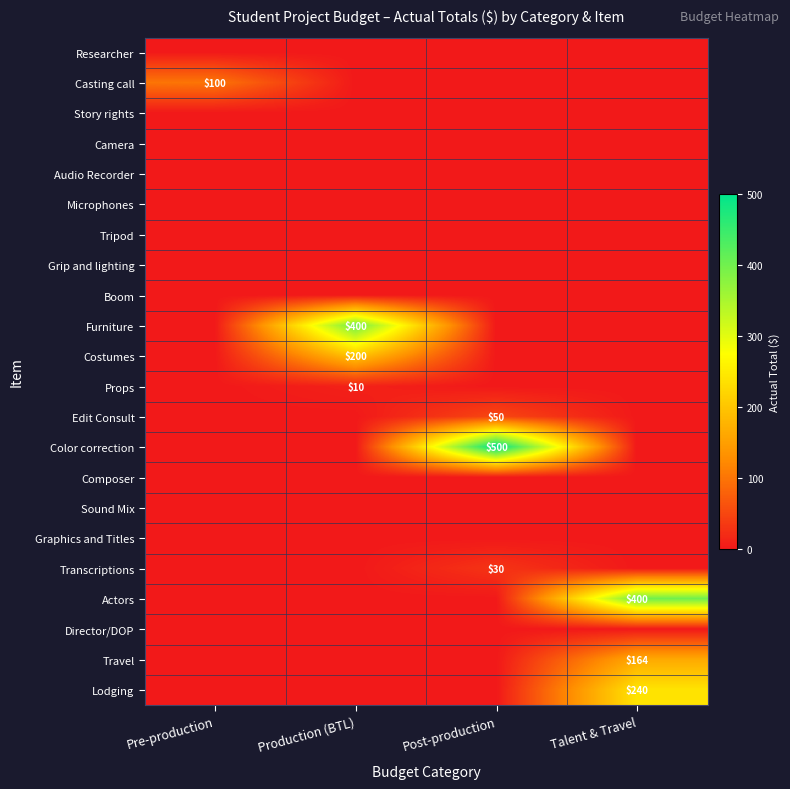

How many categories are shown in the chart?

4